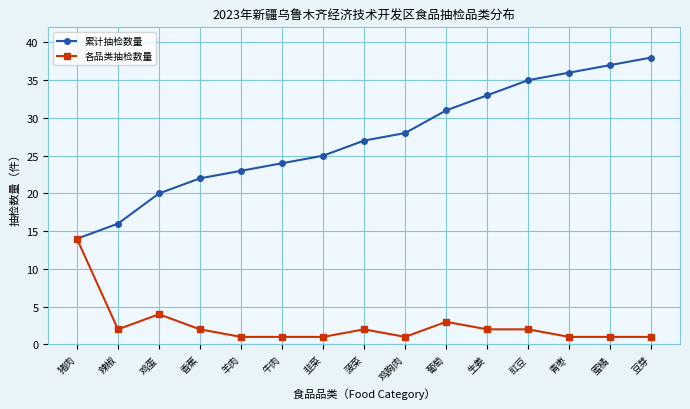

Between 鸡胸肉 and 豆芽, which series saw the biggest shift?

累计抽检数量